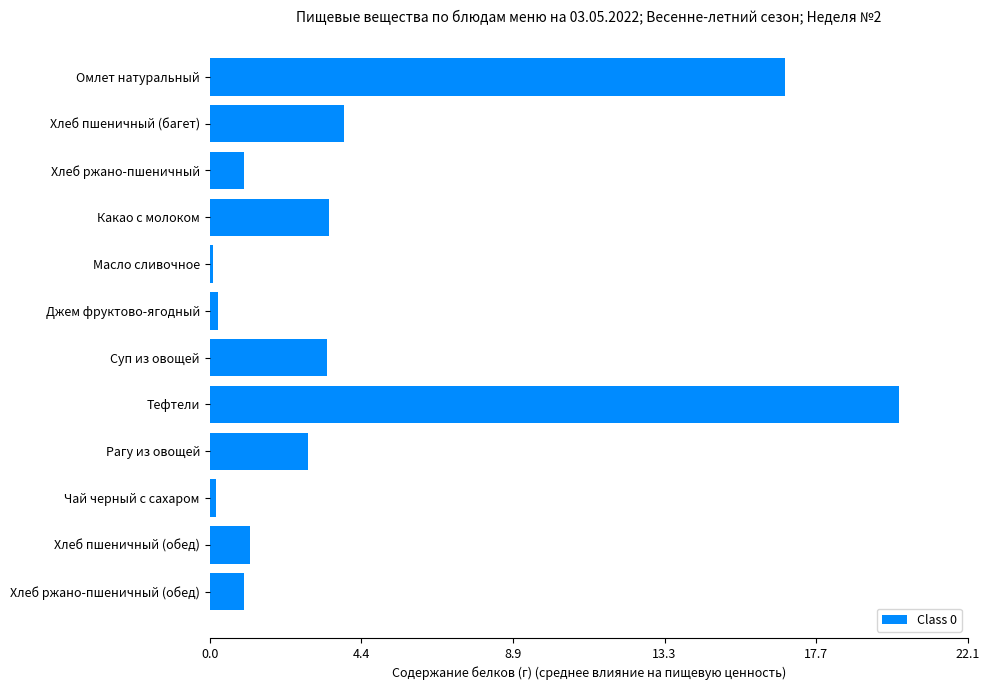

Is it true that the value at Рагу из овощей is 4.0?

False